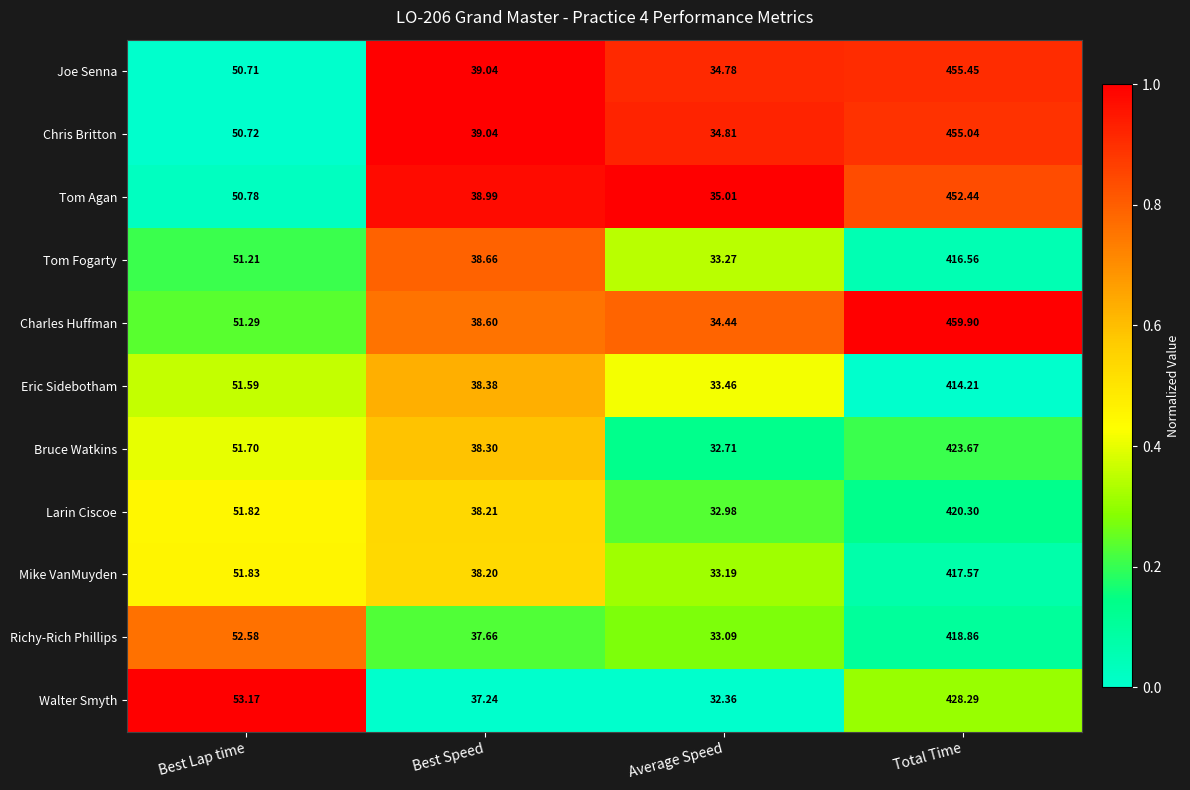

At which category is the sum across all series the highest?

Total Time